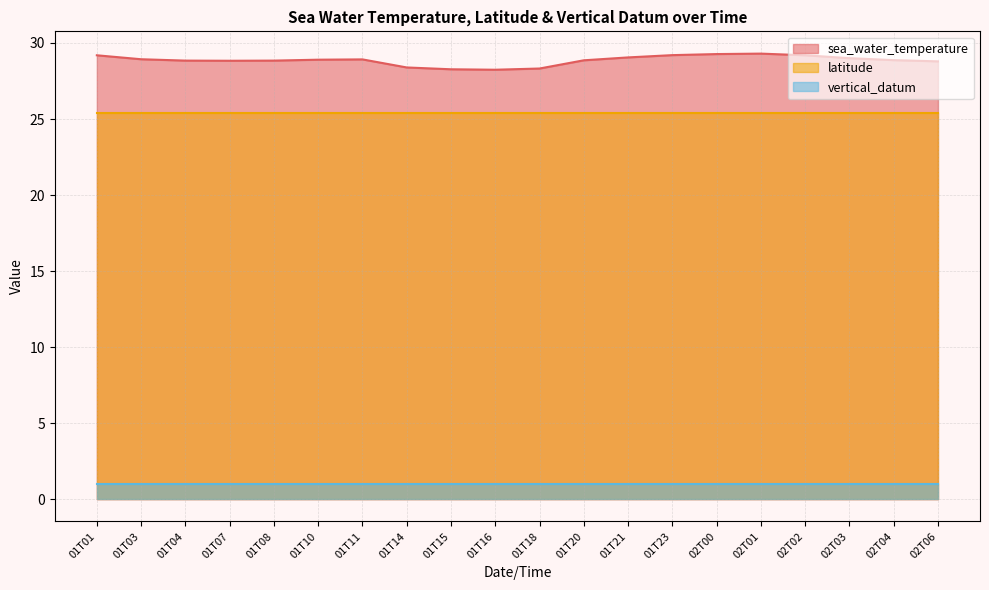

How many lines are shown in the chart?

3